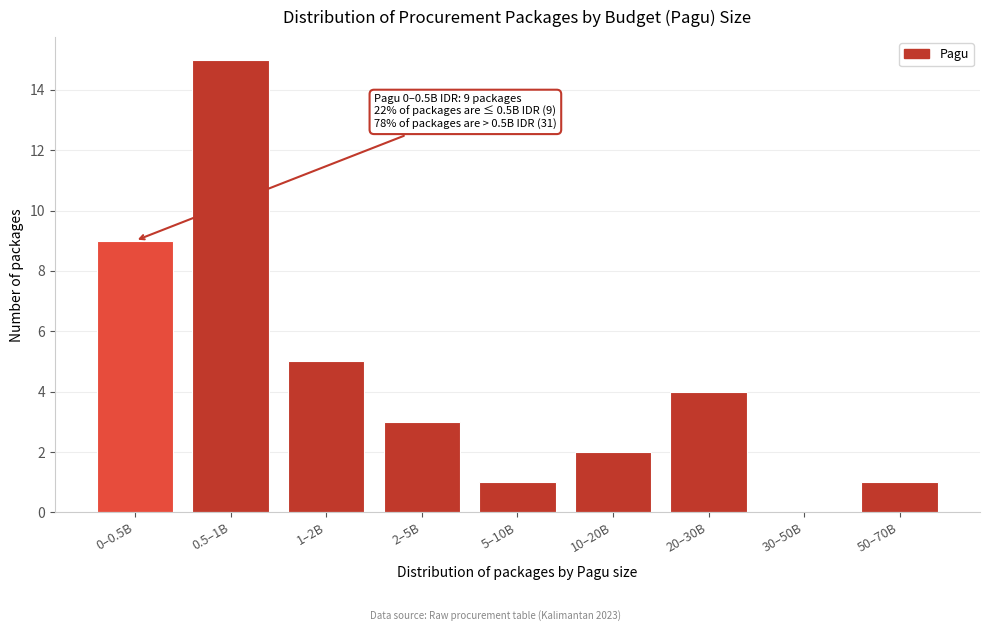

Reading left to right, transcribe all the data shown in this chart.

0–0.5B=9	0.5–1B=15	1–2B=5	2–5B=3	5–10B=1	10–20B=2	20–30B=4	30–50B=0	50–70B=1